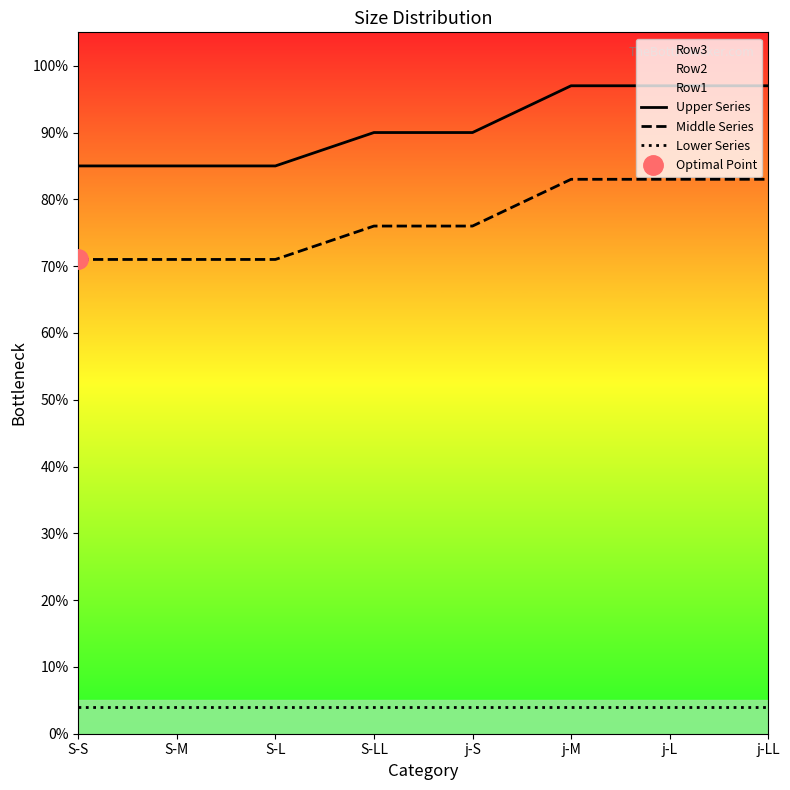

Which series changed the most between S-LL and j-LL?

Upper Series